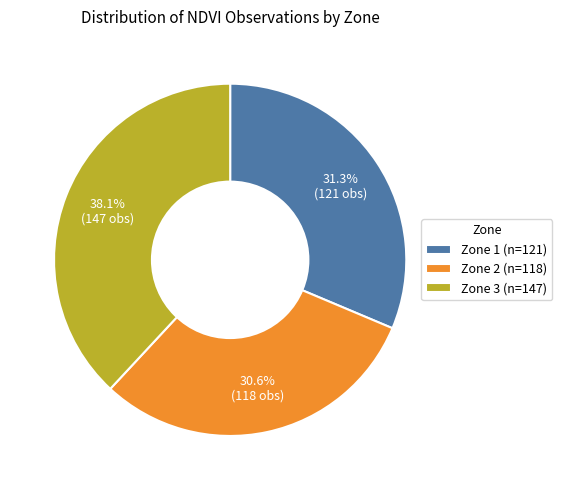

True or false: Zone 3 accounts for 38% of the total.

True